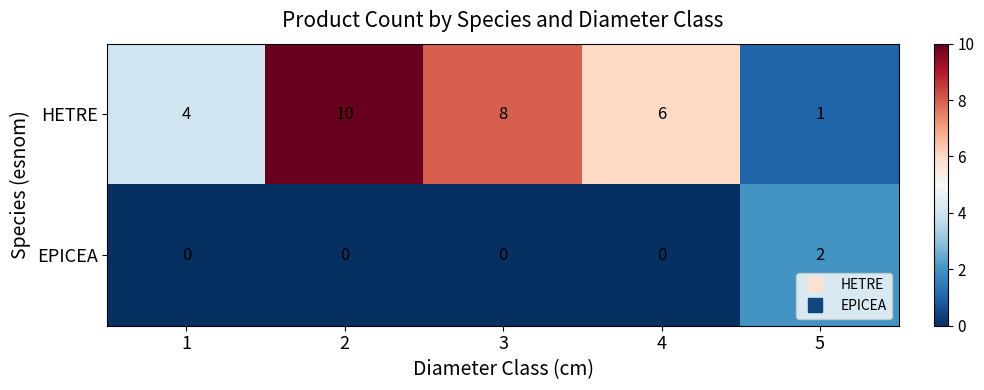

Rank the categories by HETRE value from highest to lowest.

2, 3, 4, 1, 5